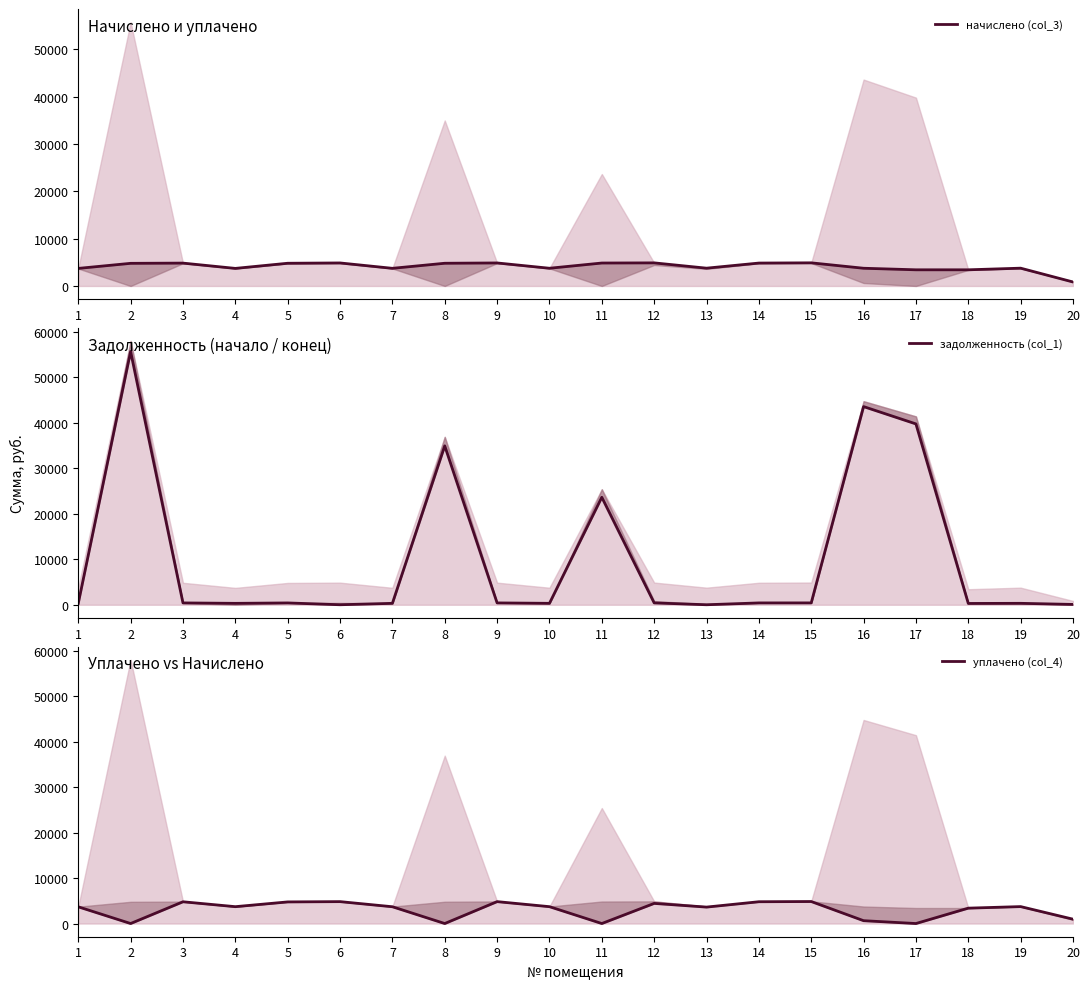

Reading right to left, what are all the values shown in this chart?

начислено (col_3): 20=839.2	19=3756.2	18=3412.6	17=3412.6	16=3740.3	15=4883.2	14=4835.2	13=3756.2	12=4875.1	11=4843.2	10=3740.3	9=4859.2	8=4795.2	7=3724.3	6=4859.2	5=4795.2	4=3708.2	3=4827.1	2=4779.2	1=3708.2
задолженность (col_1): 20=69.9	19=313.0	18=284.4	17=39773.1	16=43582.3	15=406.9	14=402.9	13=0.0	12=406.3	11=23637.6	10=311.7	9=404.9	8=34945.9	7=310.4	6=0.0	5=399.6	4=309.0	3=402.3	2=55700.9	1=309.0
уплачено (col_4): 20=957.6	19=3724.3	18=3383.5	17=0.0	16=624.0	15=4841.6	14=4794.0	13=3615.8	12=4427.4	11=0.0	10=3708.4	9=4817.8	8=0.0	7=3692.6	6=4817.8	5=4754.4	4=3708.2	3=4786.1	2=0.0	1=3676.7